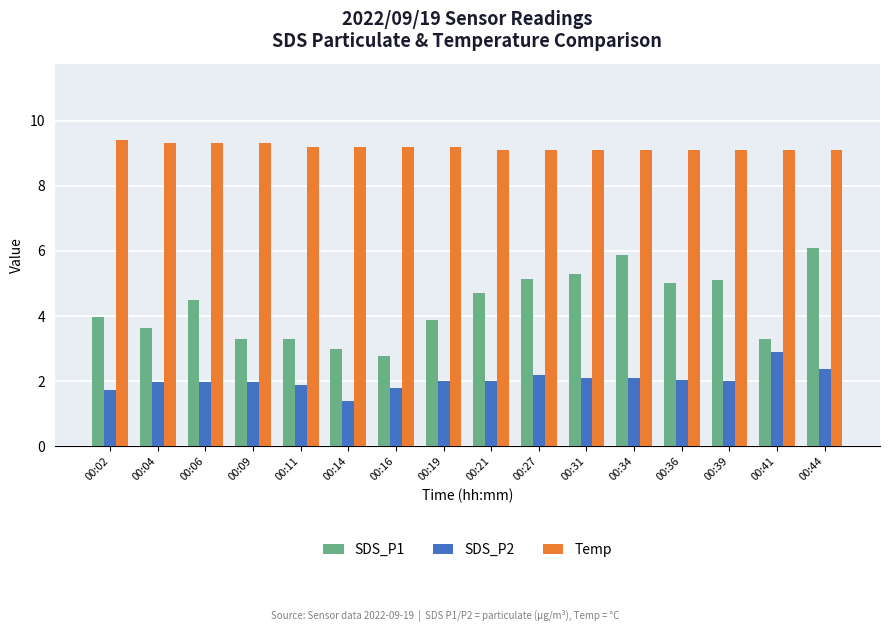

How many distinct data groups are displayed?

3